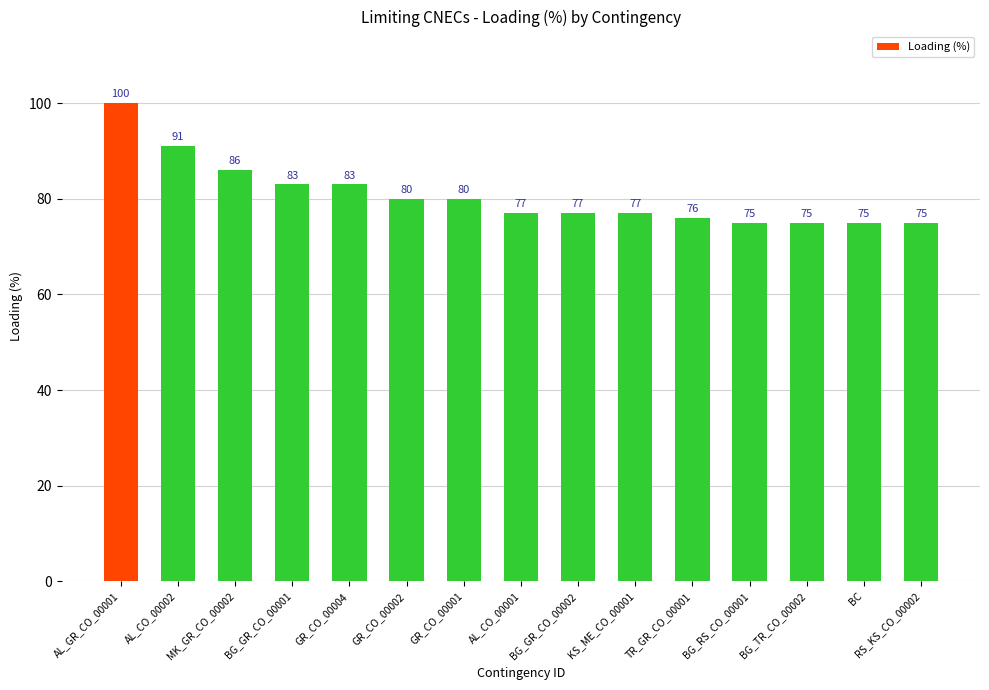

Count the number of data series in this chart.

1